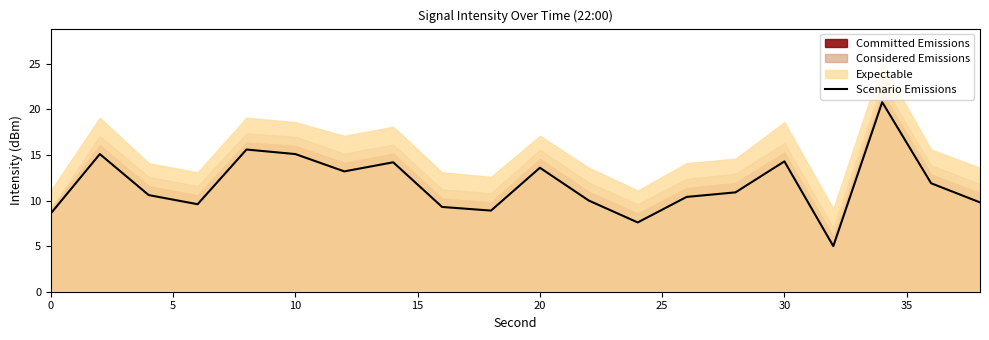

True or false: Scenario Emissions has a value of 13.6 at 20.

True